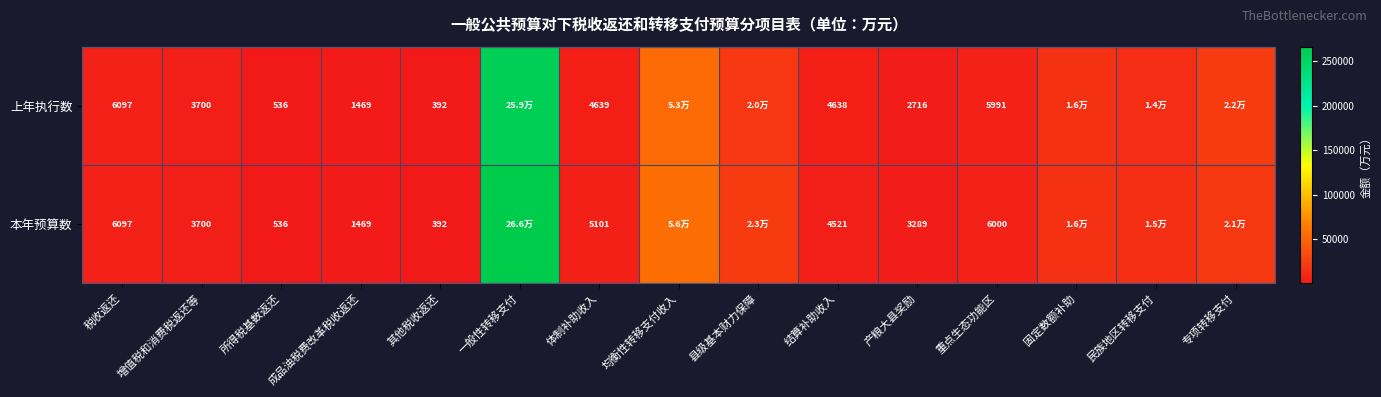

The 上年执行数 series shows 262 at 其他税收返还. True or false?

False